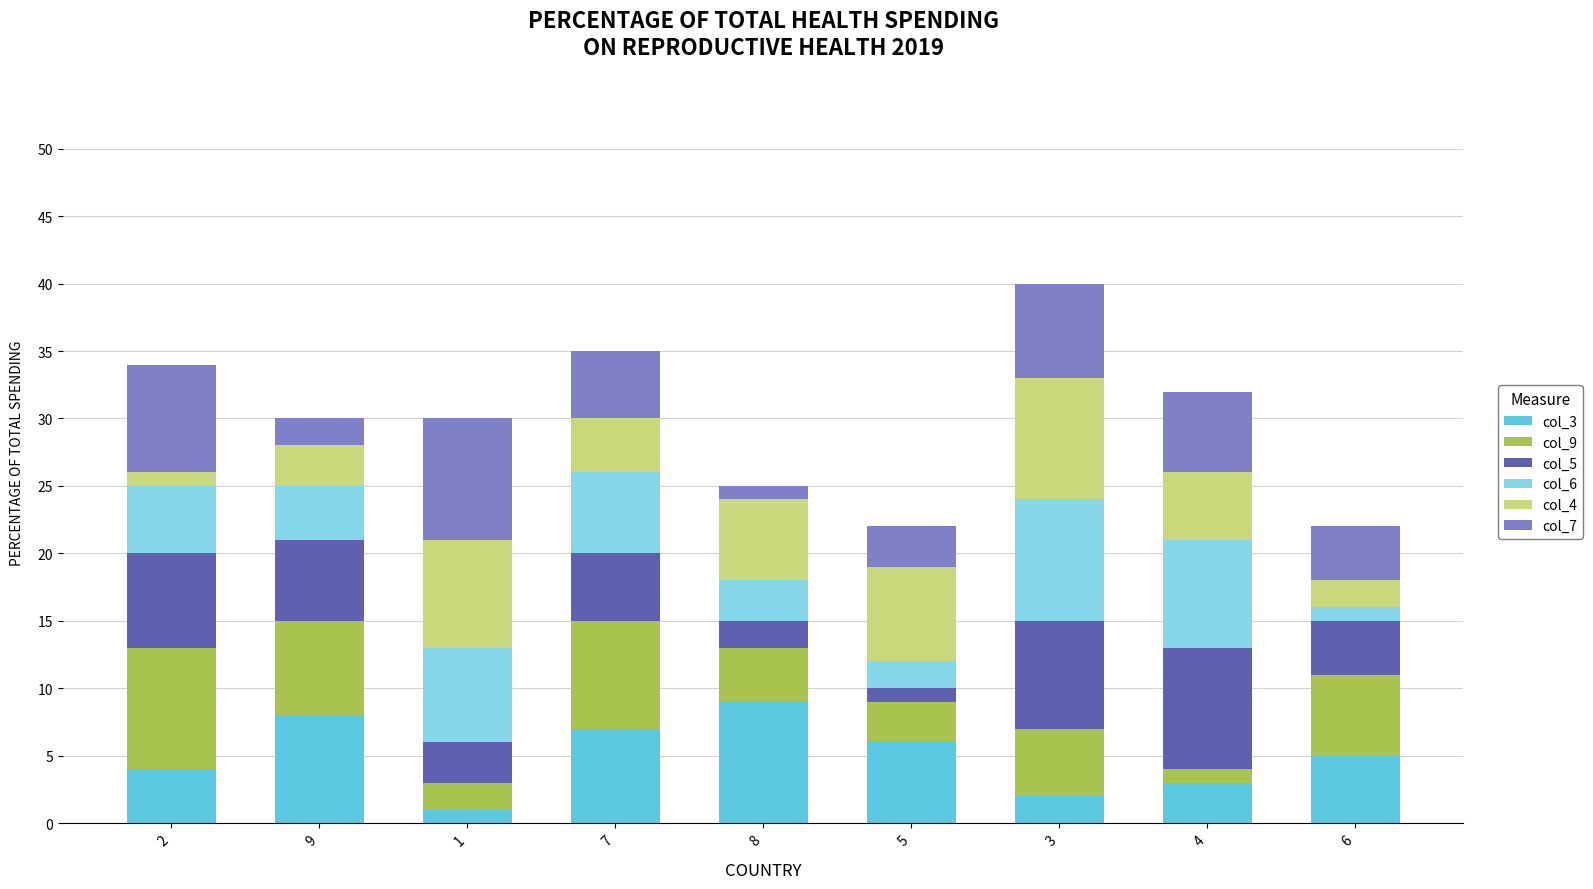

True or false: col_3 has a value of 7 at 7.

True